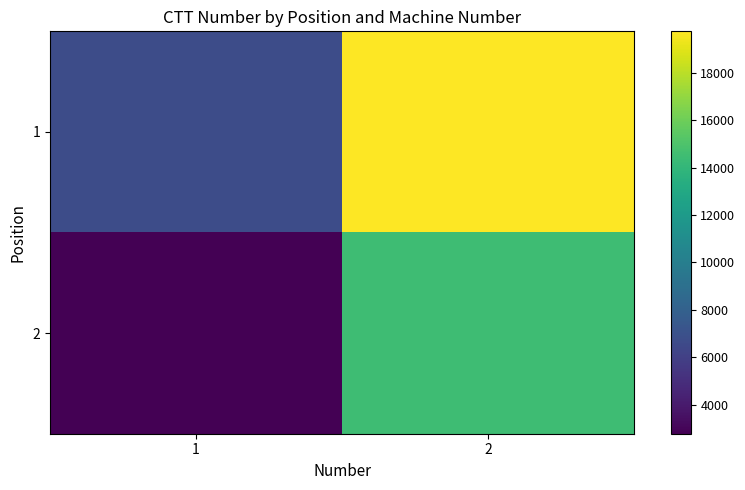

List the series in order of their overall mean, highest first.

1, 2